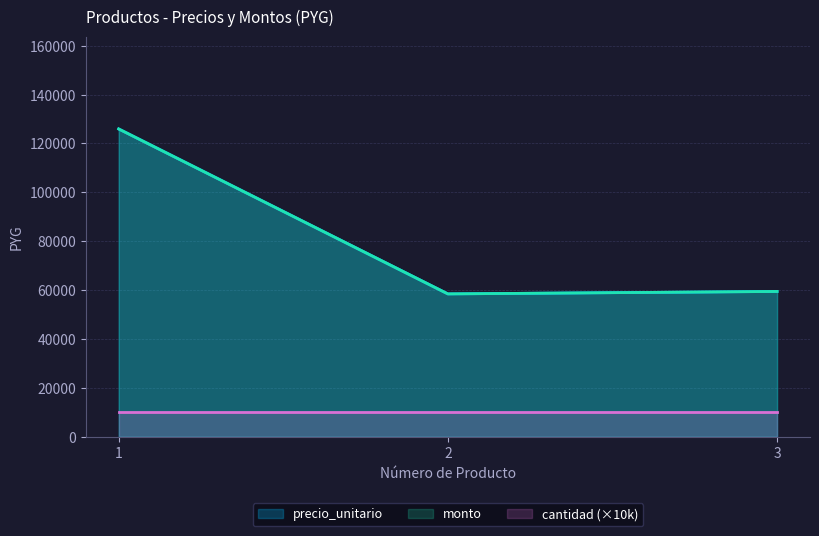

What is the approximate value of precio_unitario at 3, to the nearest 50?

59450